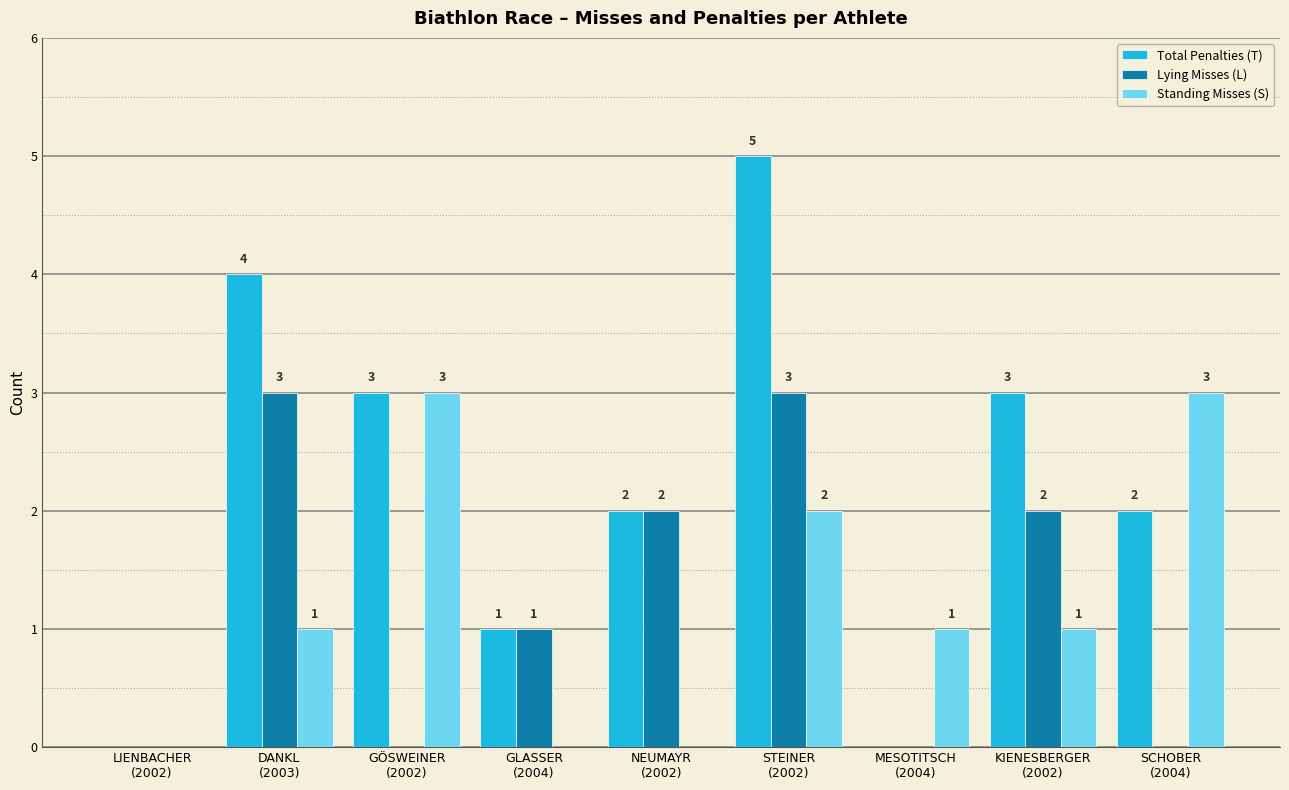

How many Total Penalties (T) values are between 1 and 3?

5